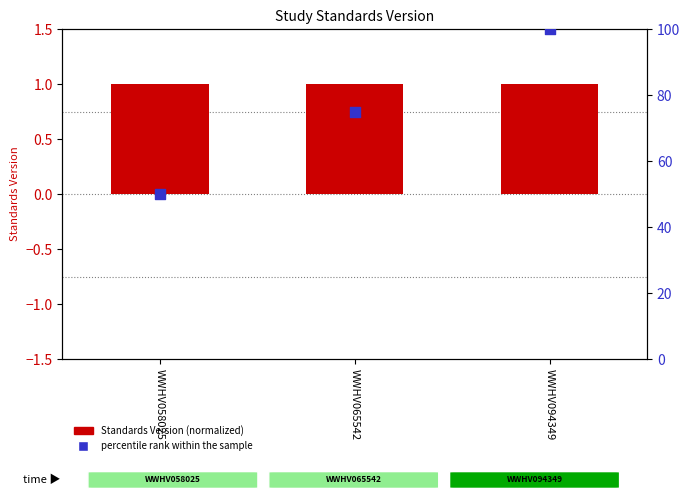

What are all the series names shown in the legend?

Standards Version, percentile rank within the sample